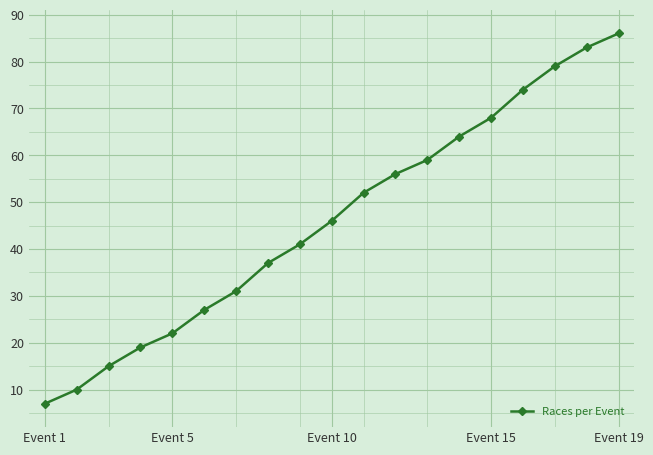

Does the chart have visible grid lines?

Yes